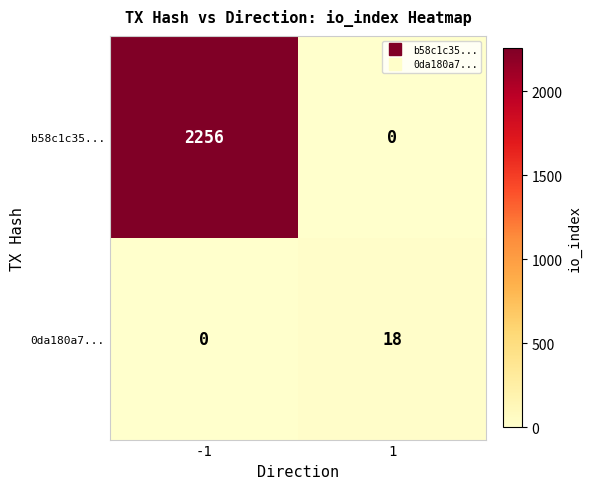

Which series has the widest spread of values?

b58c1c35...